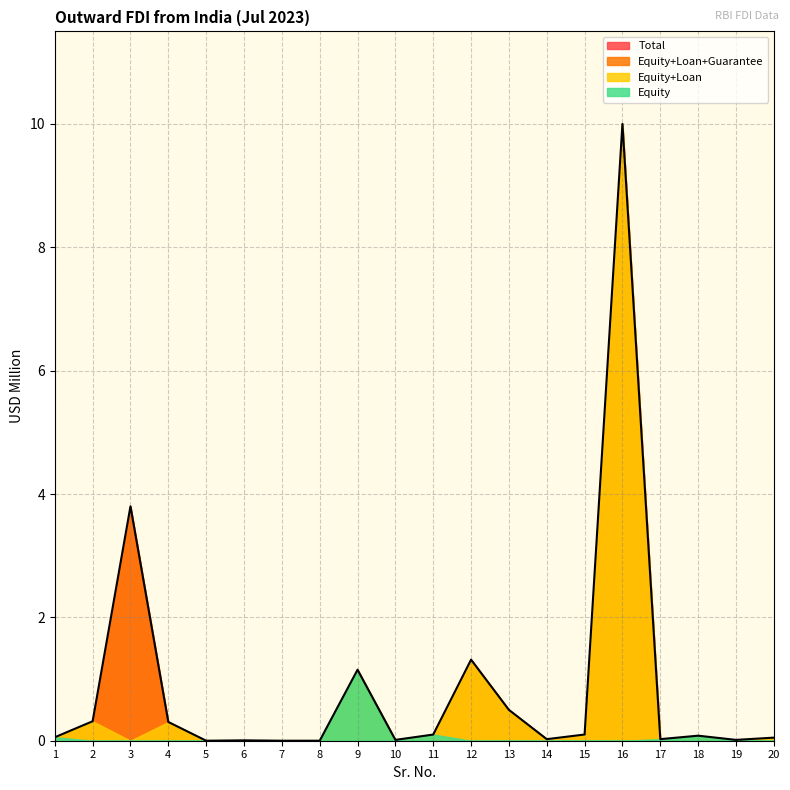

Reading left to right, list all the values displayed in this chart.

Equity: 1=0.1	2=0.0	3=0.0	4=0.0	5=0.0	6=0.0	7=0.0	8=0.0	9=1.2	10=0.0	11=0.1	12=0.0	13=0.0	14=0.0	15=0.0	16=0.0	17=0.0	18=0.1	19=0.0	20=0.0
Loan: 1=0.0	2=0.3	3=0.0	4=0.3	5=0.0	6=0.0	7=0.0	8=0.0	9=0.0	10=0.0	11=0.0	12=1.3	13=0.5	14=0.0	15=0.1	16=10.0	17=0.0	18=0.0	19=0.0	20=0.1
Guarantee: 1=0.0	2=0.0	3=3.8	4=0.0	5=0.0	6=0.0	7=0.0	8=0.0	9=0.0	10=0.0	11=0.0	12=0.0	13=0.0	14=0.0	15=0.0	16=0.0	17=0.0	18=0.0	19=0.0	20=0.0
Total: 1=0.1	2=0.3	3=3.8	4=0.3	5=0.0	6=0.0	7=0.0	8=0.0	9=1.2	10=0.0	11=0.1	12=1.3	13=0.5	14=0.0	15=0.1	16=10.0	17=0.0	18=0.1	19=0.0	20=0.1